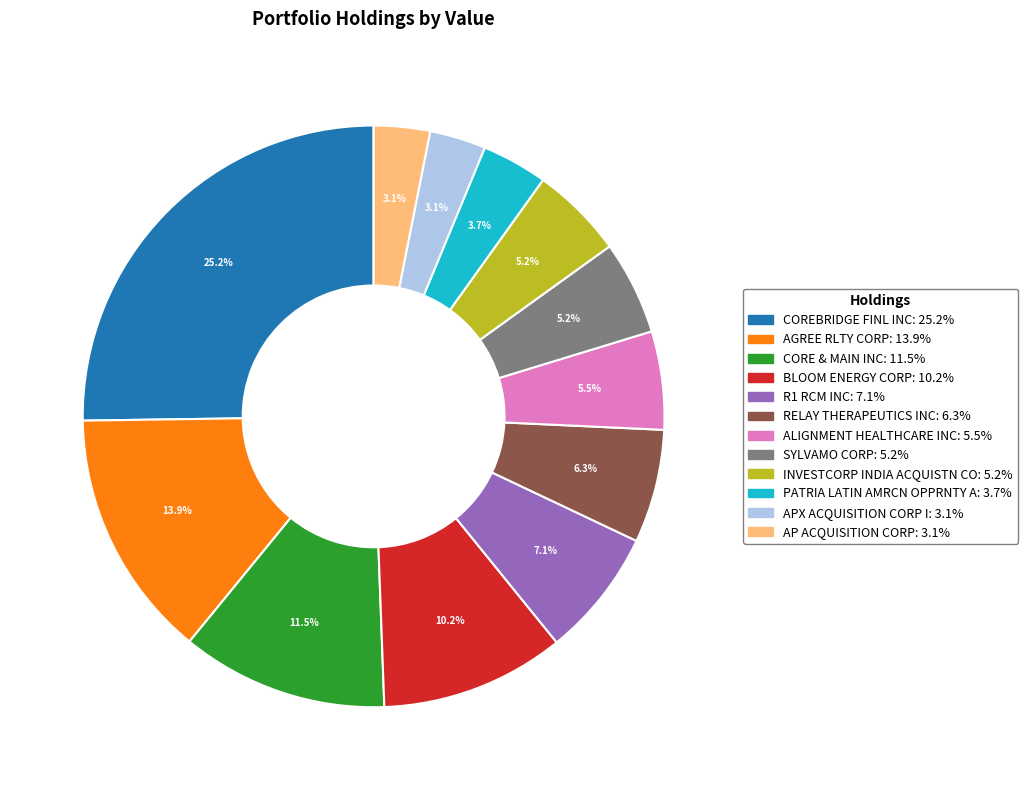

True or false: APX ACQUISITION CORP I accounts for 3% of the total.

True